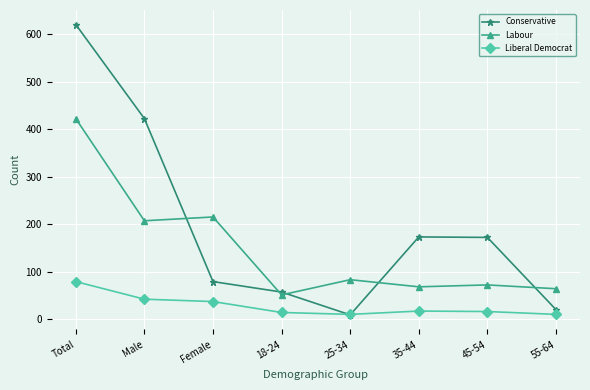

Count the number of categories in the chart.

8